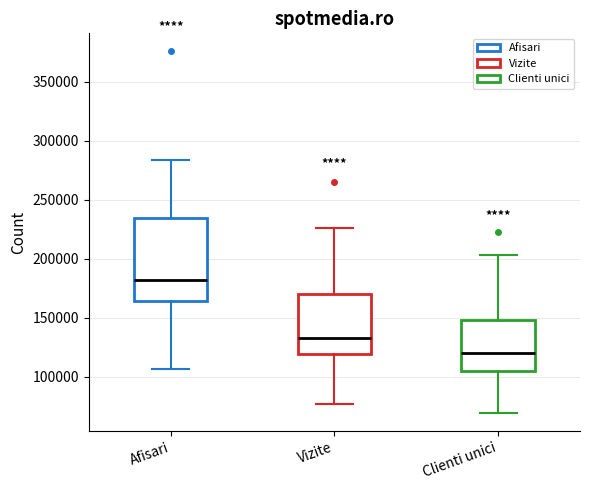

Which box is the tallest, from its lower edge to its upper edge?

Afisari